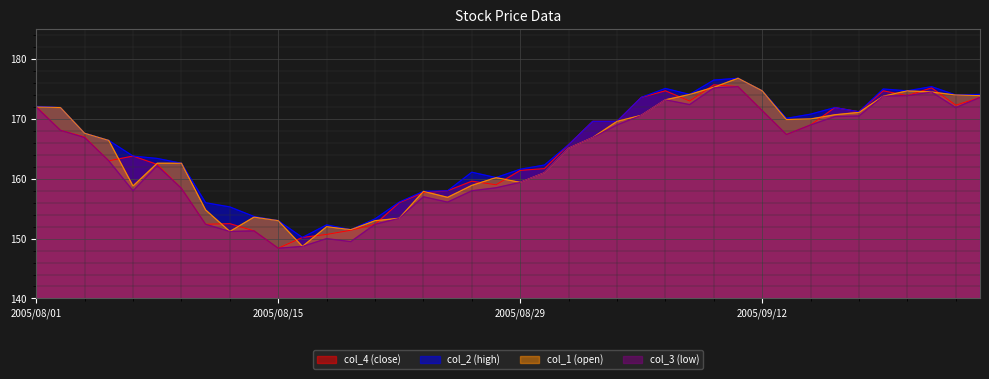

True or false: col_2 has a value of 41.8 at 2005/09/22.

False